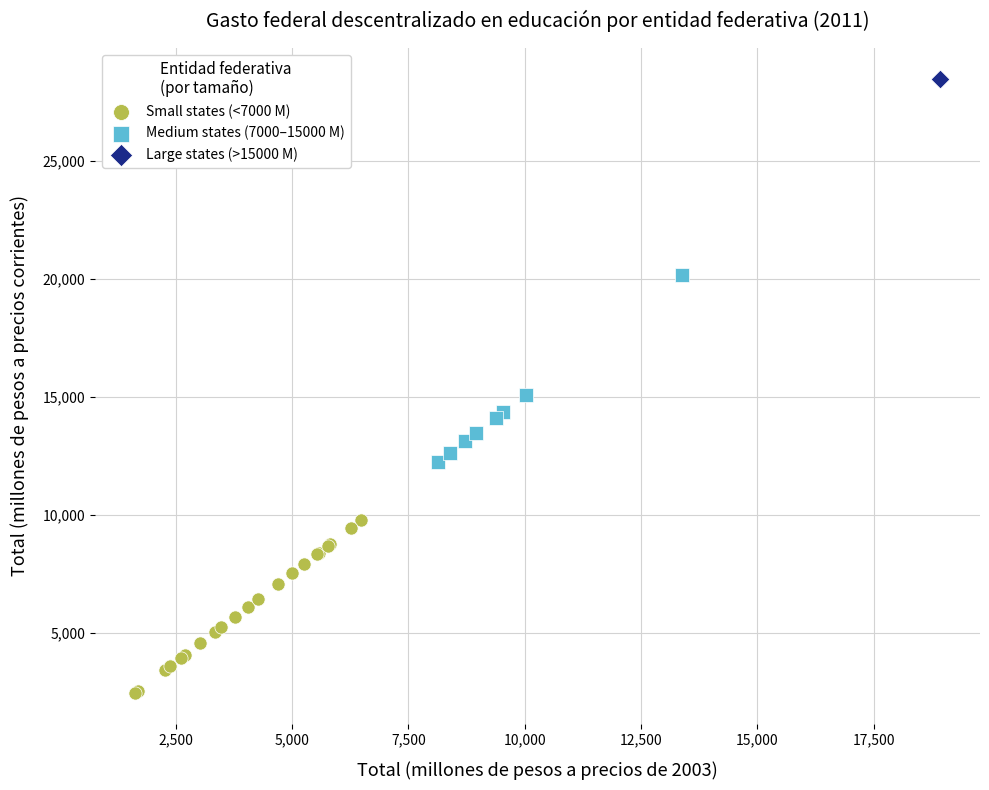

What are all the series names shown in the legend?

Small states (<7000 M), Medium states (7000–15000 M), Large states (>15000 M)